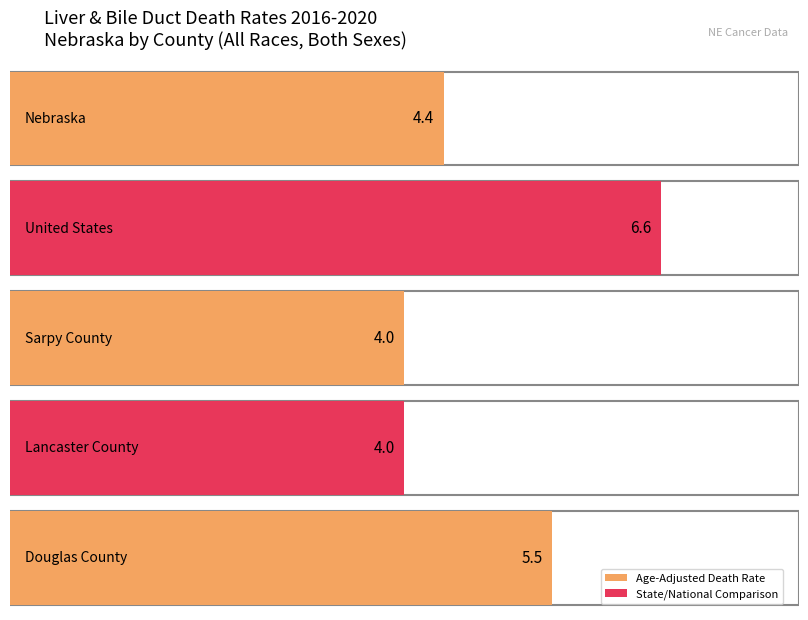

At which category is the sum across all series the highest?

United States